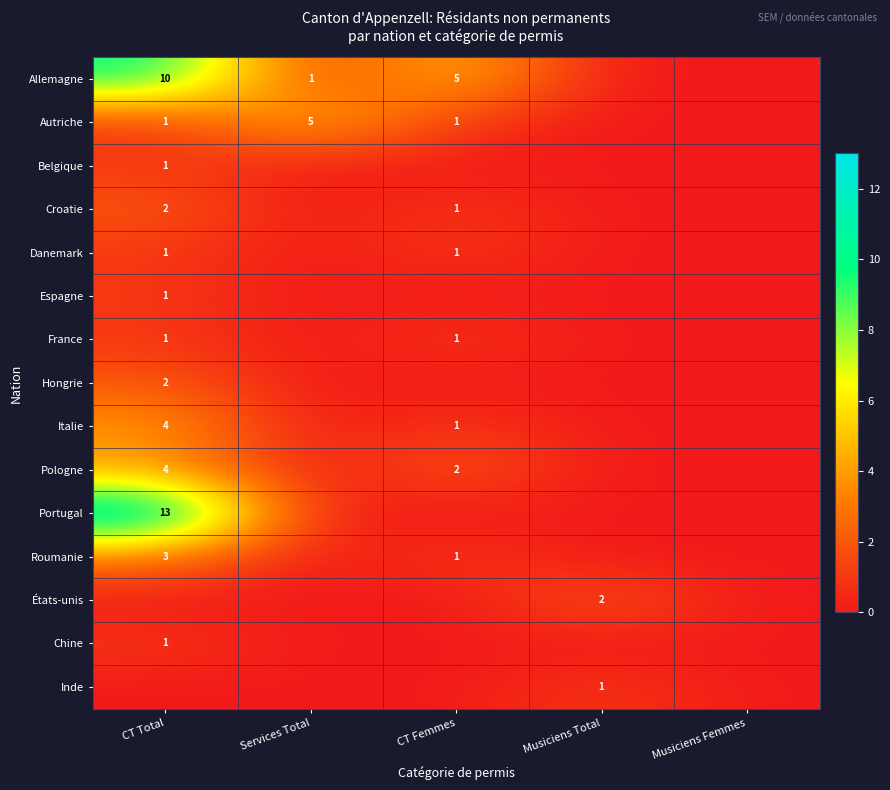

Is it true that France equals 1 at CT Total?

True